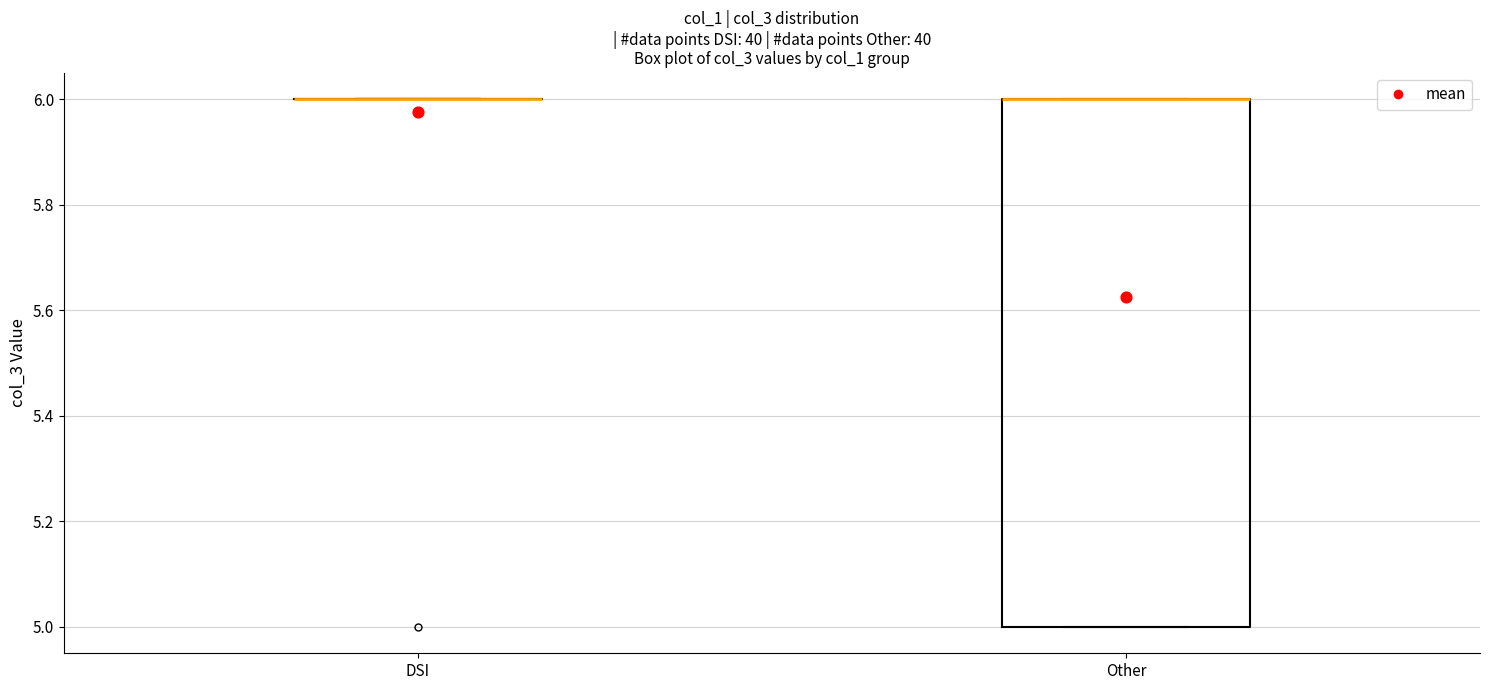

Reading left to right, transcribe this box plot: for each box, give where its median line is, the range the box spans, and where its two whiskers end, as read against the y-axis. The values are not printed on the chart, so give them approximately, as read against the axis.

DSI: box collapsed to a line at 6, whiskers 6 to 6
Other: median 6 (drawn on the box's upper edge), box 5 to 6, whiskers 5 to 6